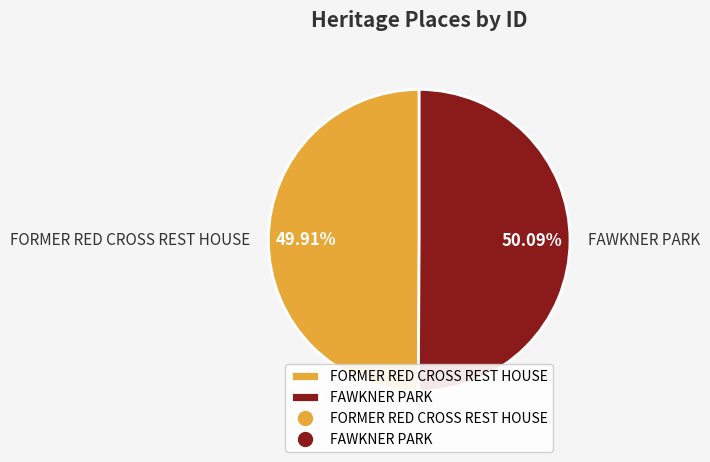

To the nearest percent, what is the average slice percentage?

50%